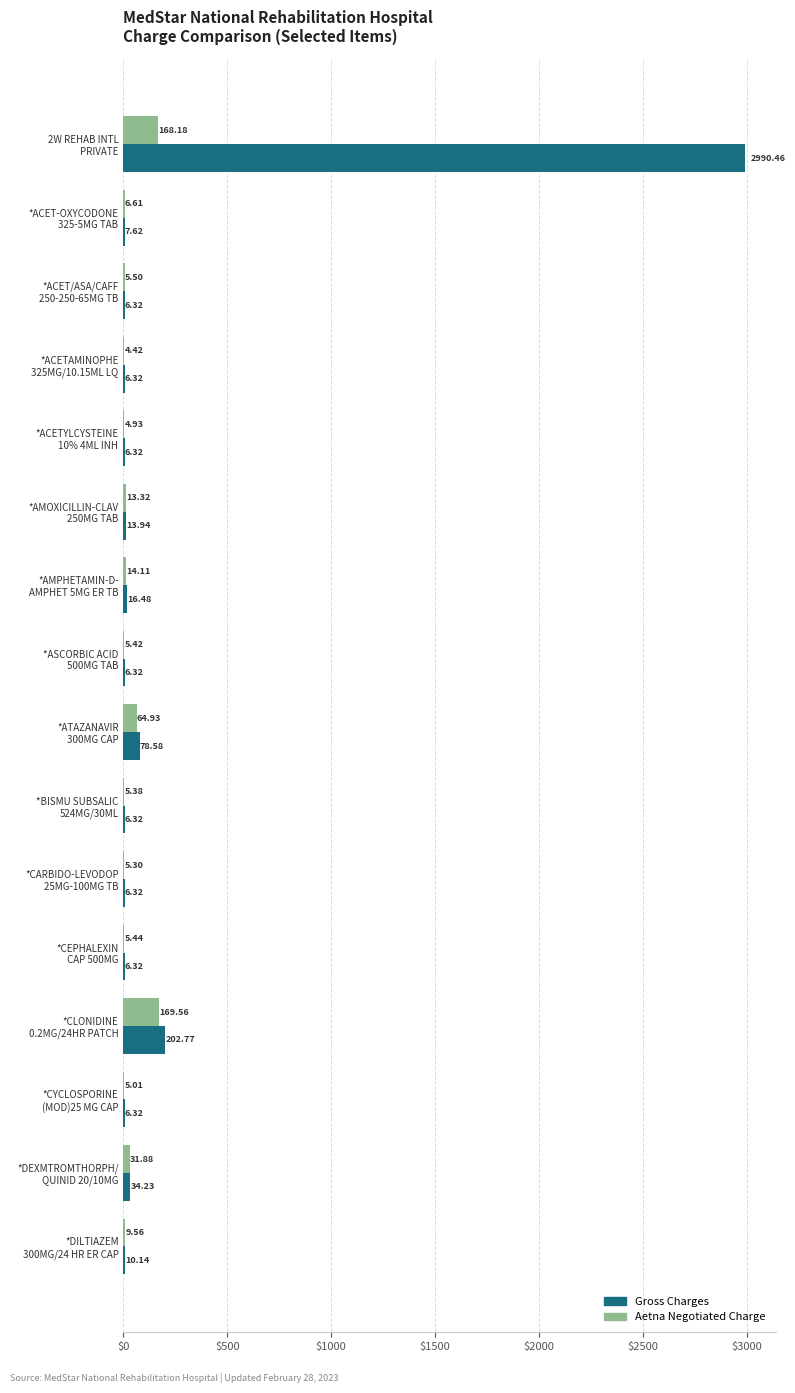

What is the sum of all Gross Charges values?

3404.8